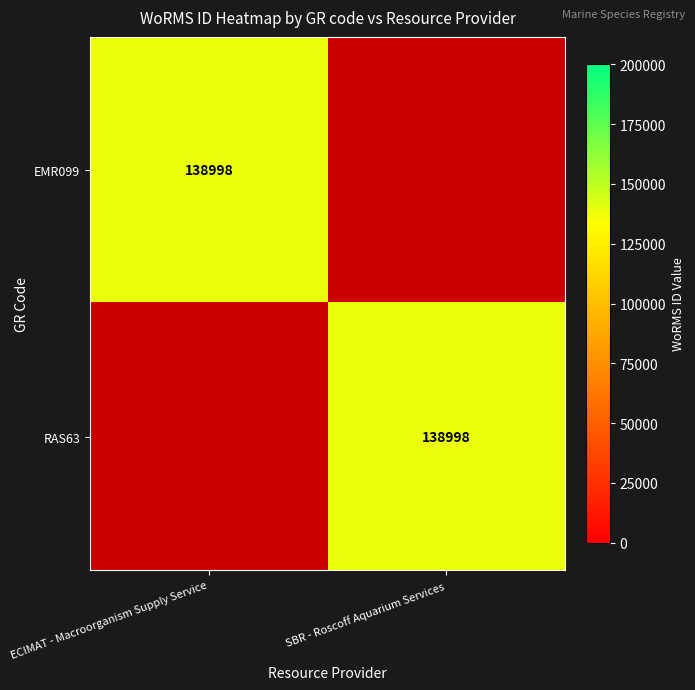

The value of EMR099 at ECIMAT - Macroorganism Supply Service is 29858. True or false?

False